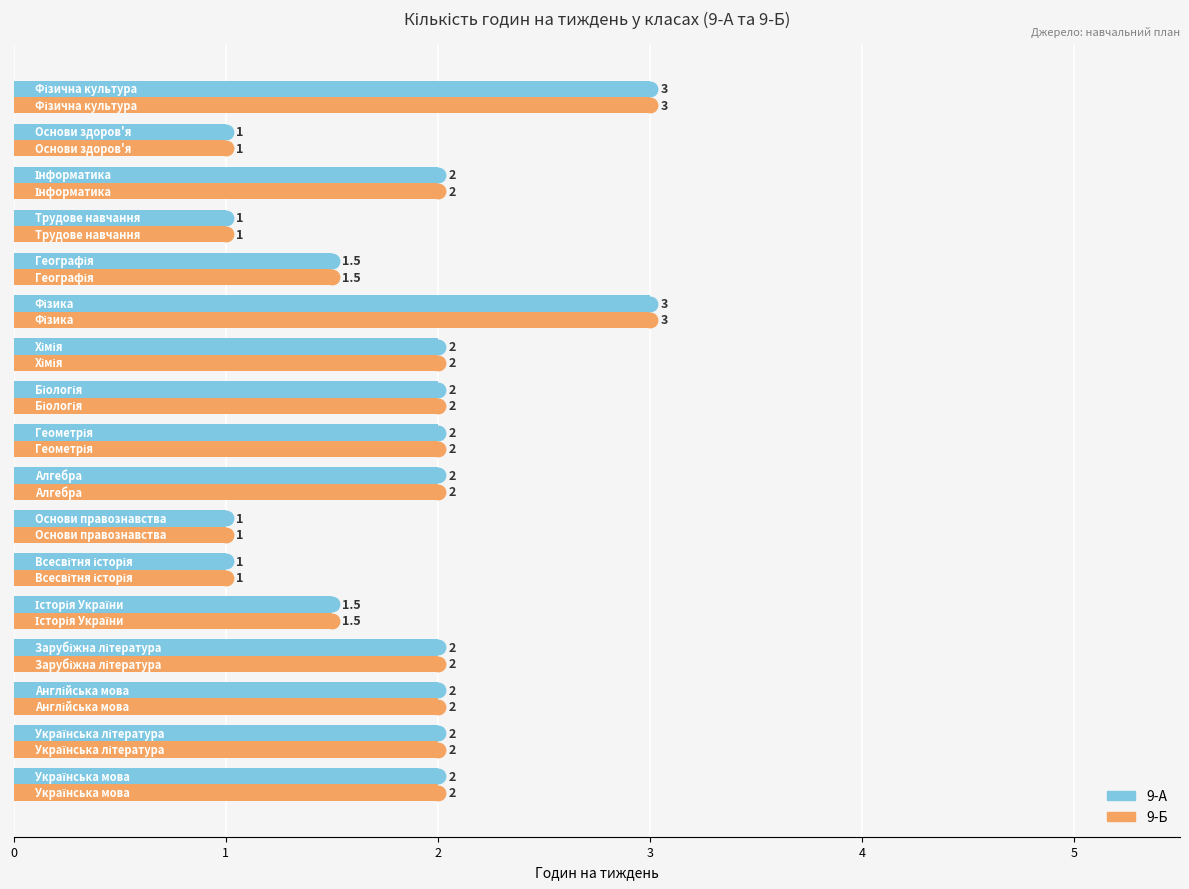

What is the minimum value shown in the chart?

1.0